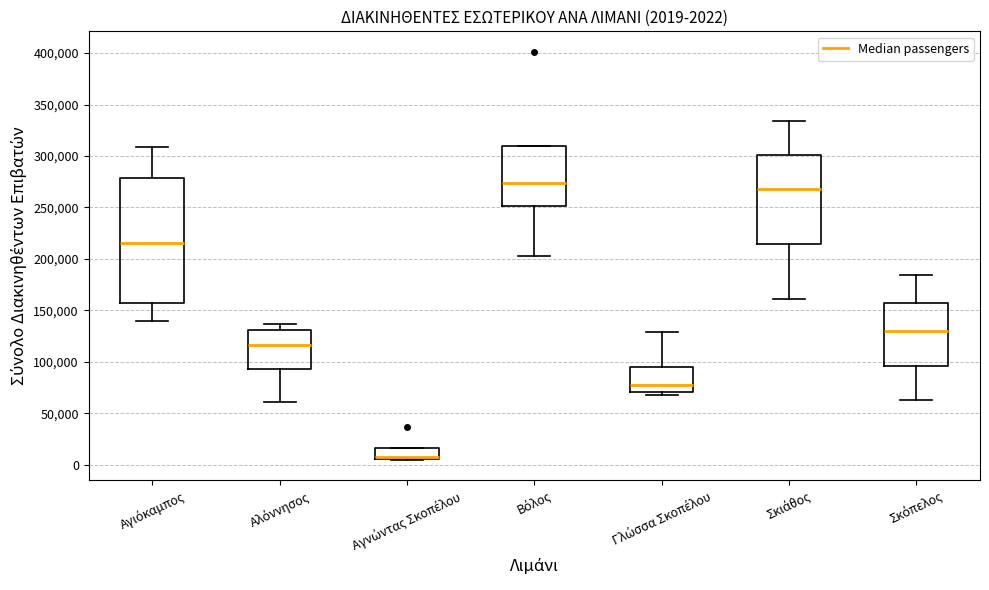

Which box is the tallest, from its lower edge to its upper edge?

Αγιόκαμπος